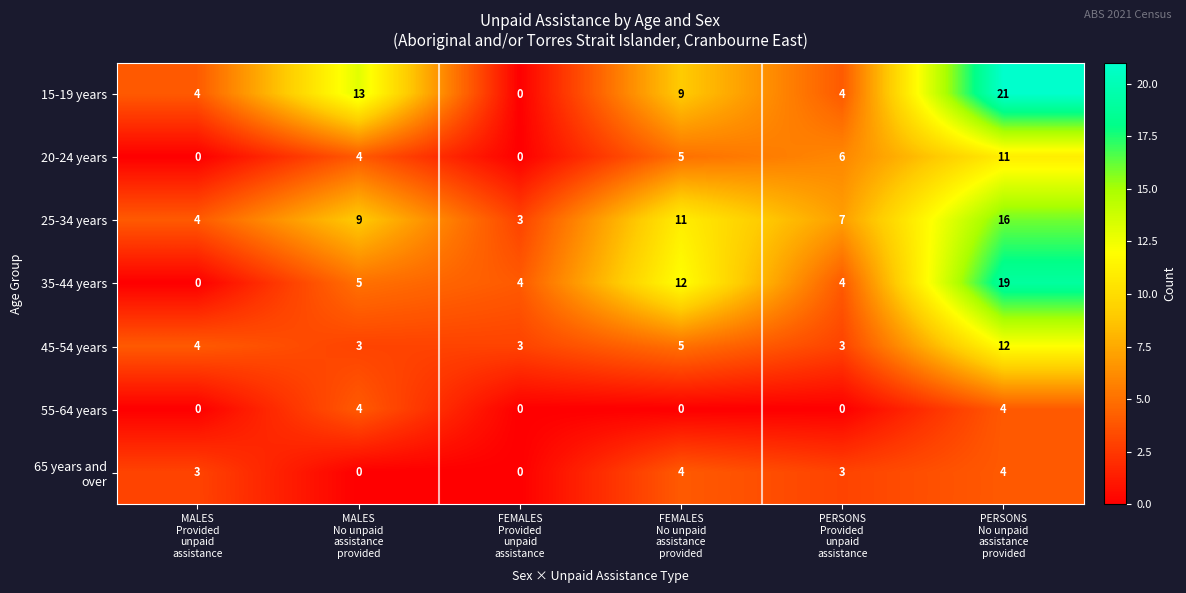

How many data points does each series have?

6